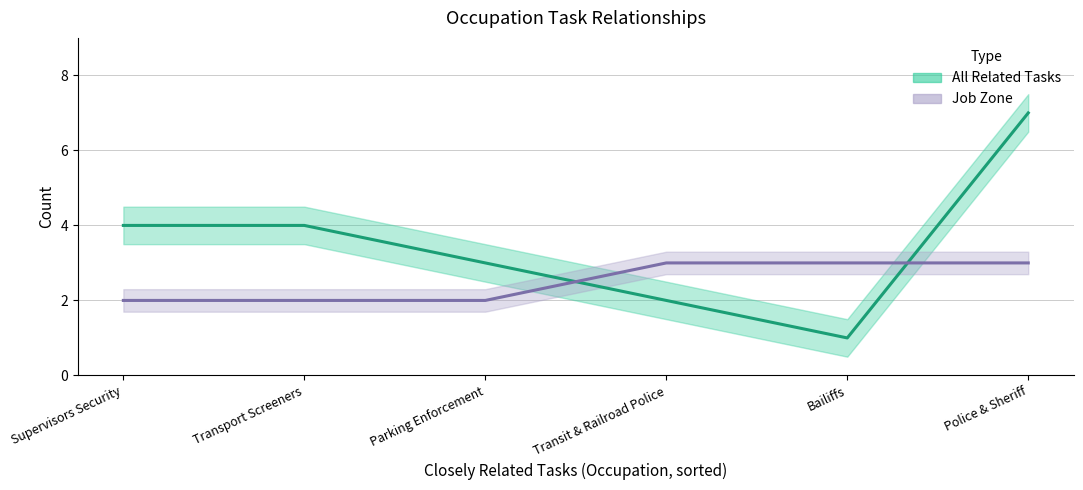

Rank the categories by All Related Tasks value from highest to lowest.

Police and Sheriff's Patrol Officers, First-Line Supervisors of Security Workers, Transportation Security Screeners, Parking Enforcement Workers, Transit and Railroad Police, Bailiffs